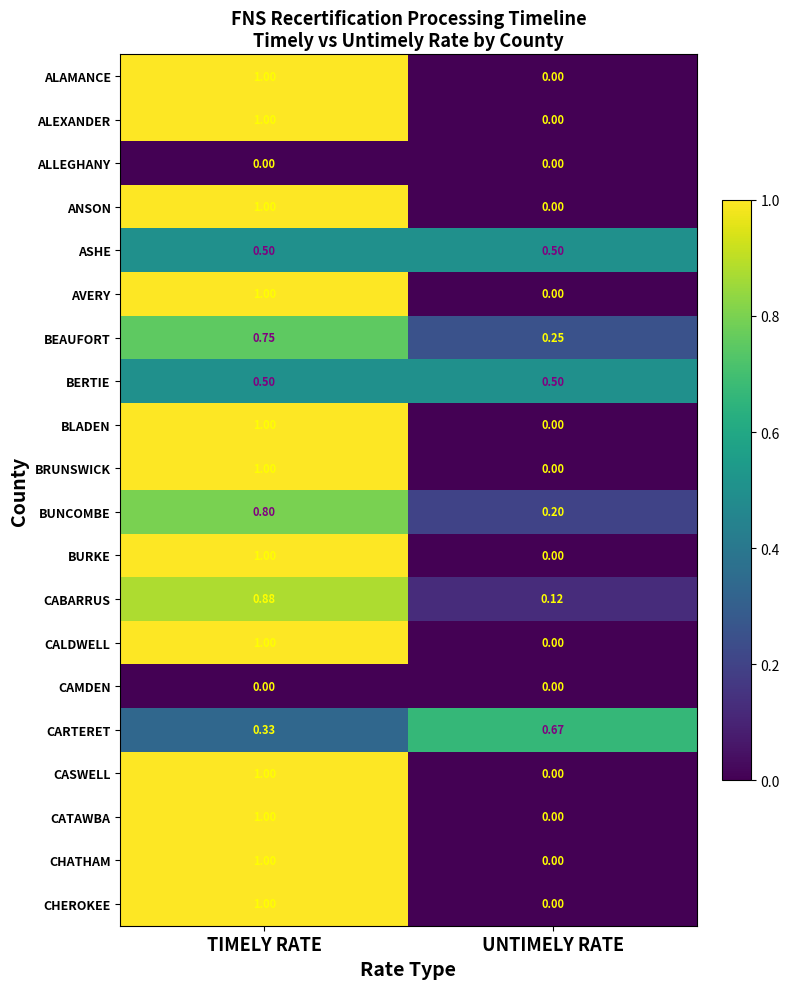

At which label is CALDWELL closest to 0?

UNTIMELY RATE